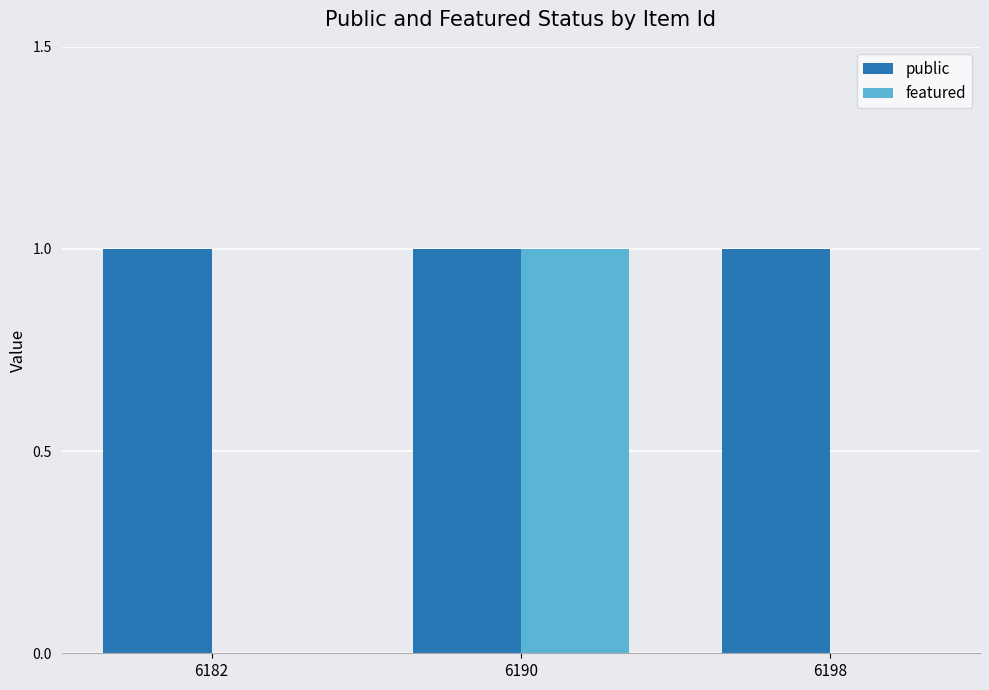

Which series changed the most between 6182 and 6190?

featured